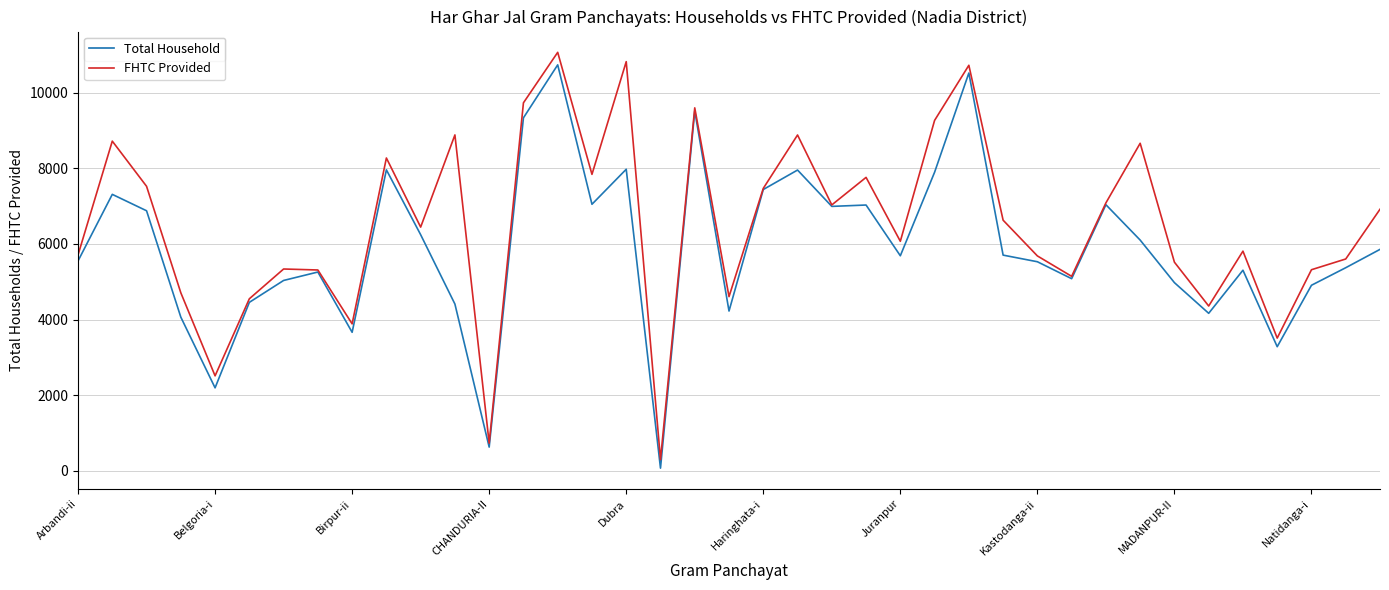

List the series in order of their overall mean, lowest first.

Total Household, FHTC Provided